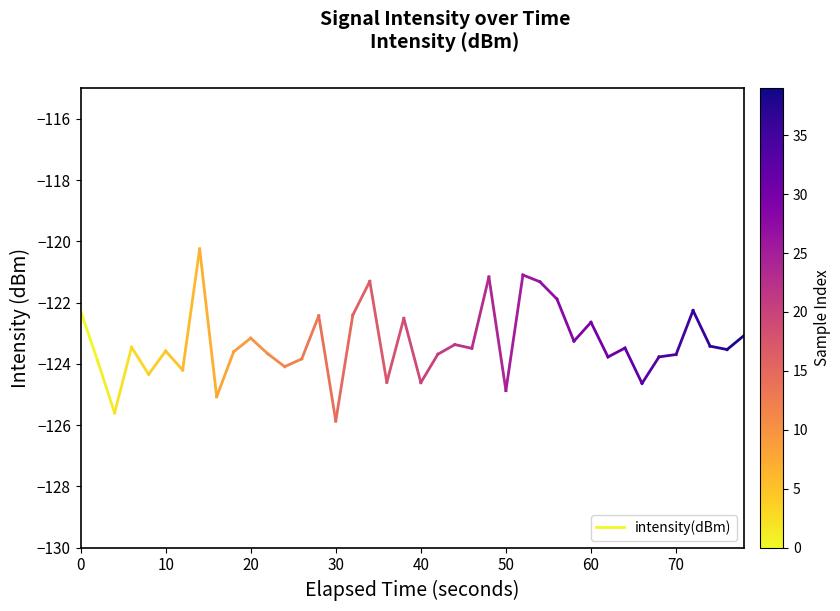

What is the change in value from 0 to 10?

-1.6